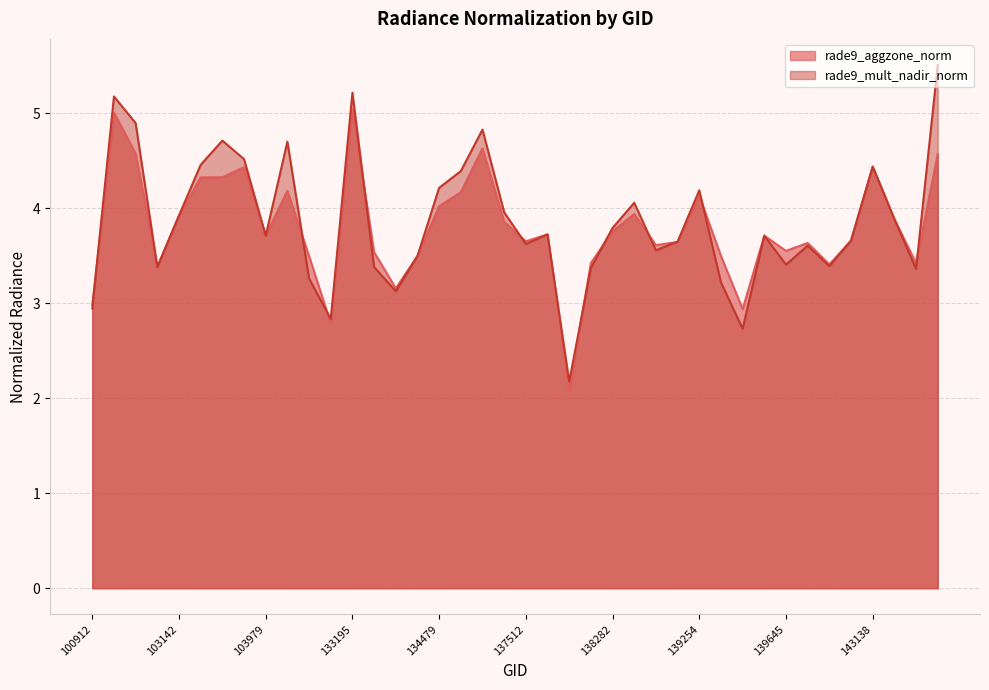

Rank the series by their average value, from lowest to highest.

rade9_aggzone_norm, rade9_mult_nadir_norm